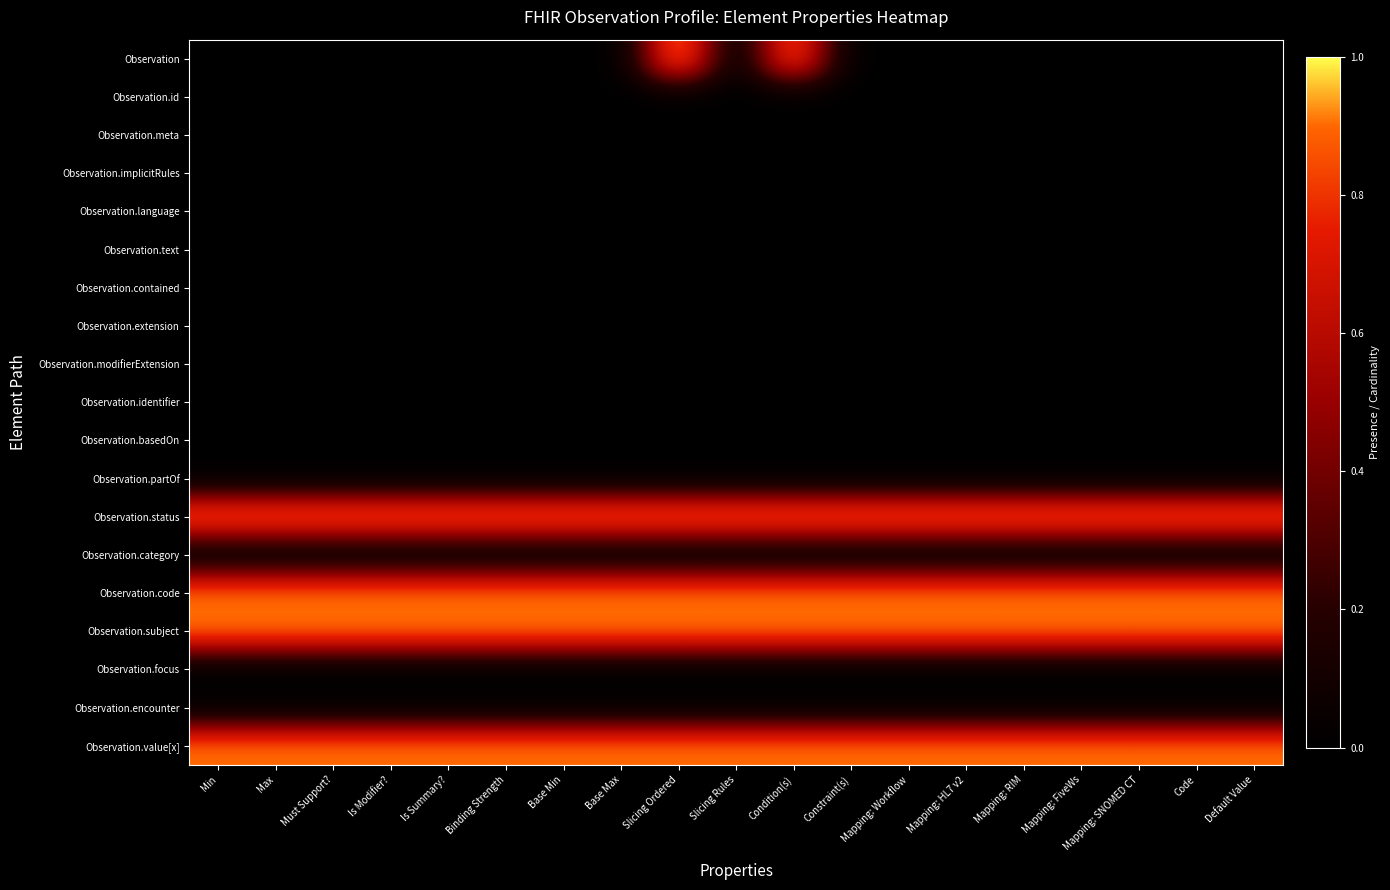

Which series has the largest range (max minus min)?

Observation